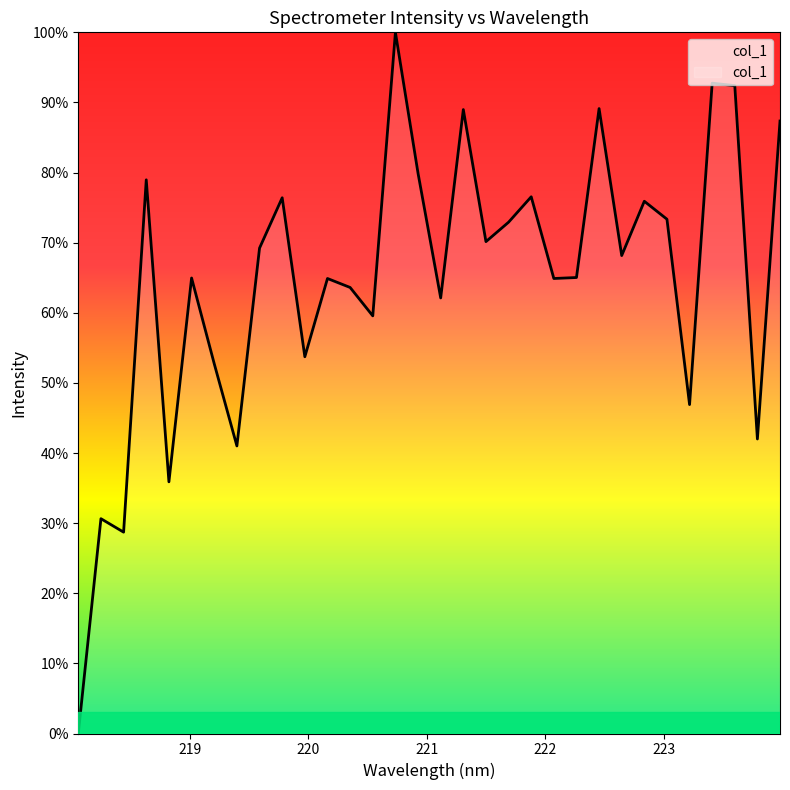

What is the maximum value shown in the chart?

100.0